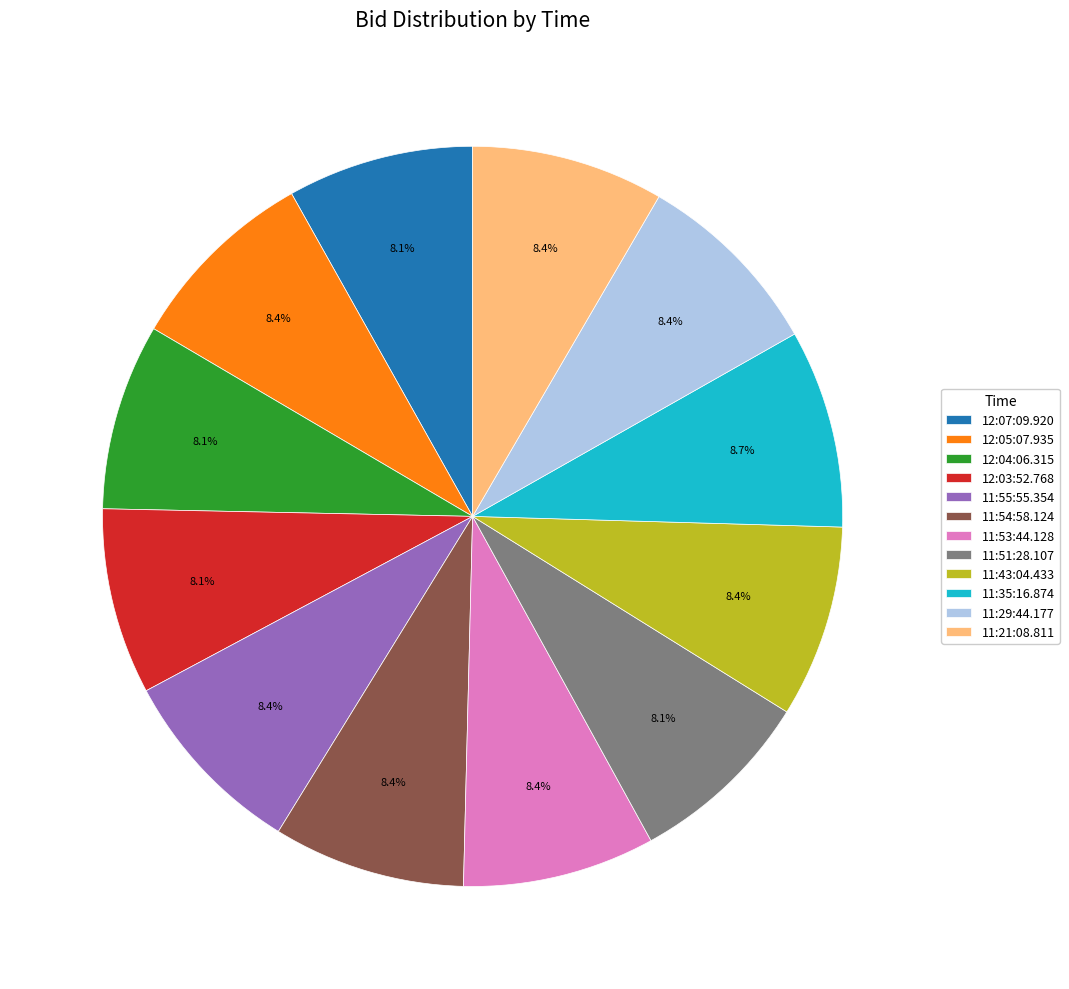

Combined, what portion of the pie is 11:55:55.354 and 11:21:08.811?

16.8%